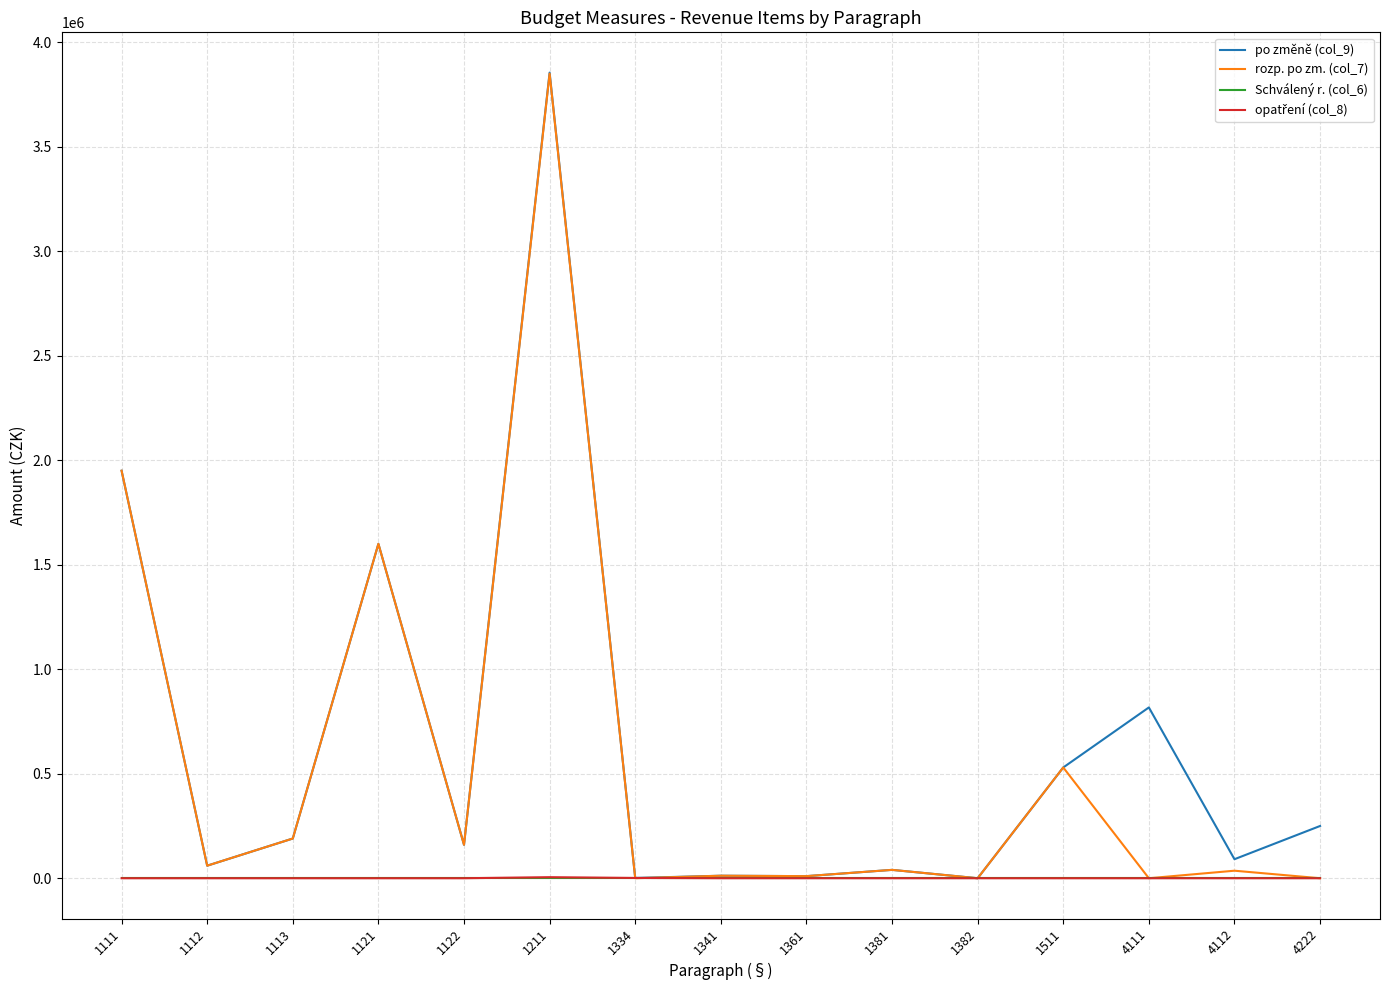

Read the rozp. po zm. (col_7) value at 1361.

10000